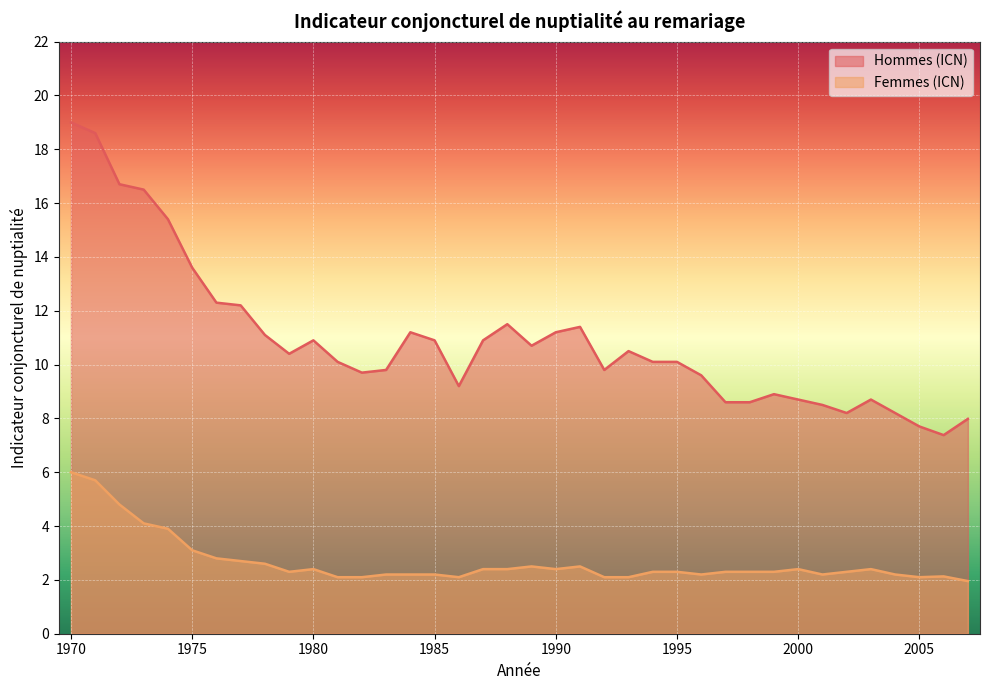

Which series changed the most between 1991 and 1995?

Hommes (ICN)